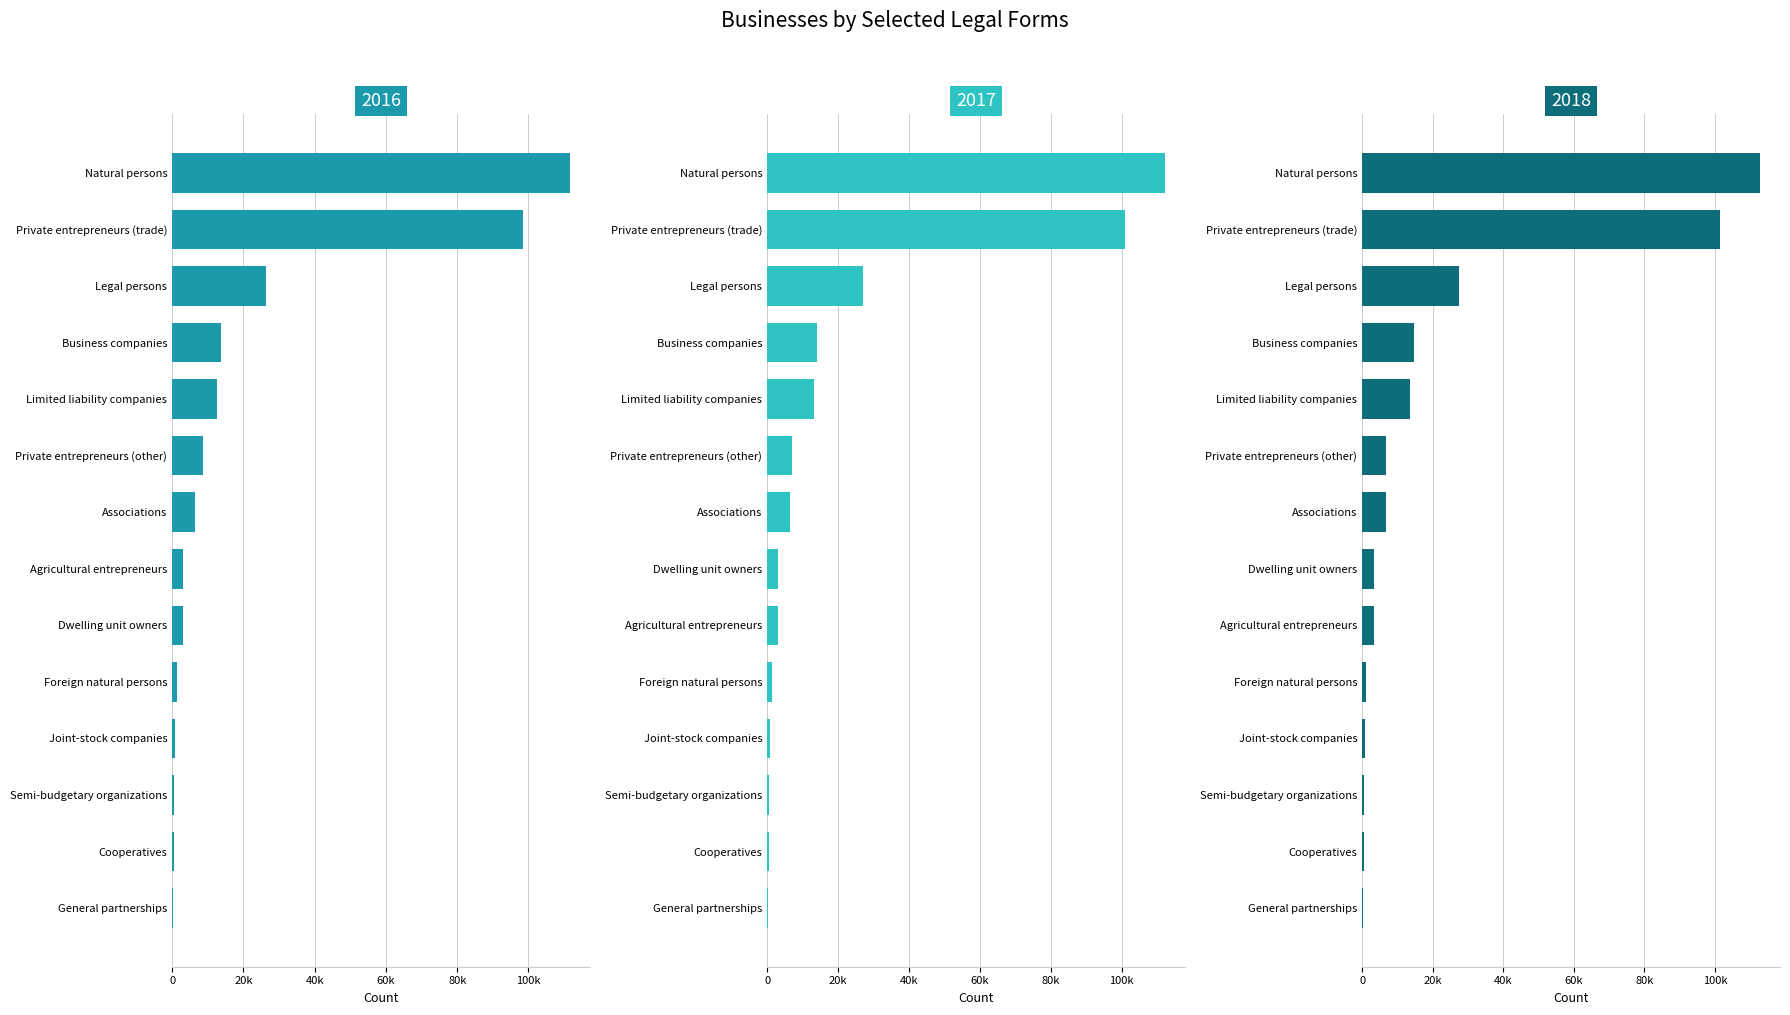

Reading right to left, transcribe all the data shown in this chart.

2016: Associations=6441	Semi-budgetary organizations=662	Cooperatives=495	Dwelling unit owners=3109	Joint-stock companies=716	Limited liability companies=12587	General partnerships=299	Business companies=13632	Legal persons=26246	Foreign natural persons=1267	Agricultural entrepreneurs=3124	Private entrepreneurs (other)=8791	Private entrepreneurs (trade)=98502	Natural persons=111684
2017: Associations=6586	Semi-budgetary organizations=656	Cooperatives=467	Dwelling unit owners=3204	Joint-stock companies=703	Limited liability companies=13148	General partnerships=280	Business companies=14166	Legal persons=26976	Foreign natural persons=1278	Agricultural entrepreneurs=3204	Private entrepreneurs (other)=6921	Private entrepreneurs (trade)=100820	Natural persons=112223
2018: Associations=6654	Semi-budgetary organizations=645	Cooperatives=456	Dwelling unit owners=3281	Joint-stock companies=690	Limited liability companies=13661	General partnerships=275	Business companies=14658	Legal persons=27587	Foreign natural persons=1235	Agricultural entrepreneurs=3252	Private entrepreneurs (other)=6836	Private entrepreneurs (trade)=101444	Natural persons=112767